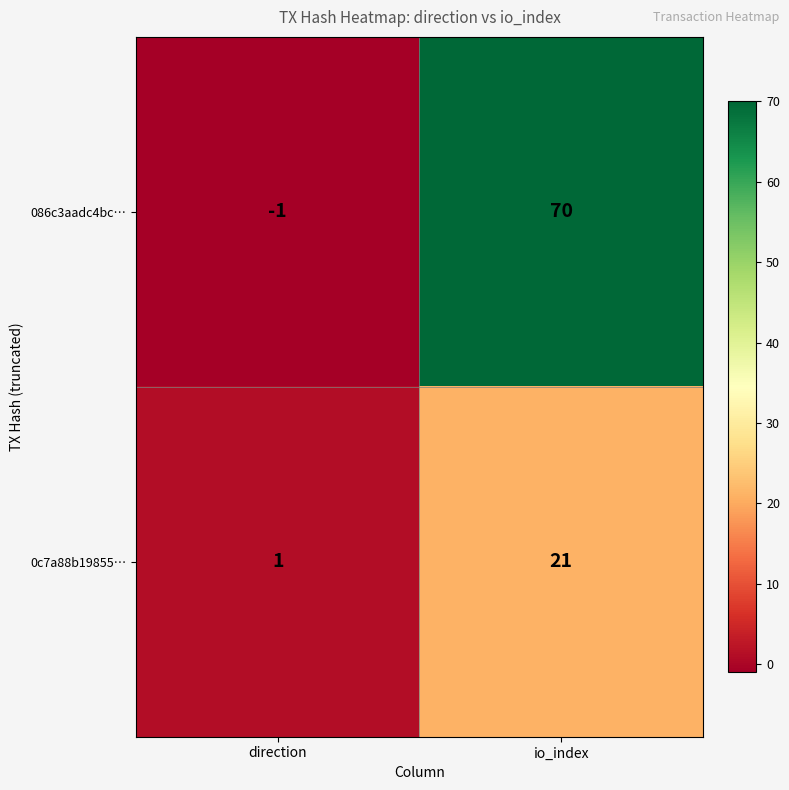

What is the maximum value for 086c3aadc4bc…?

70